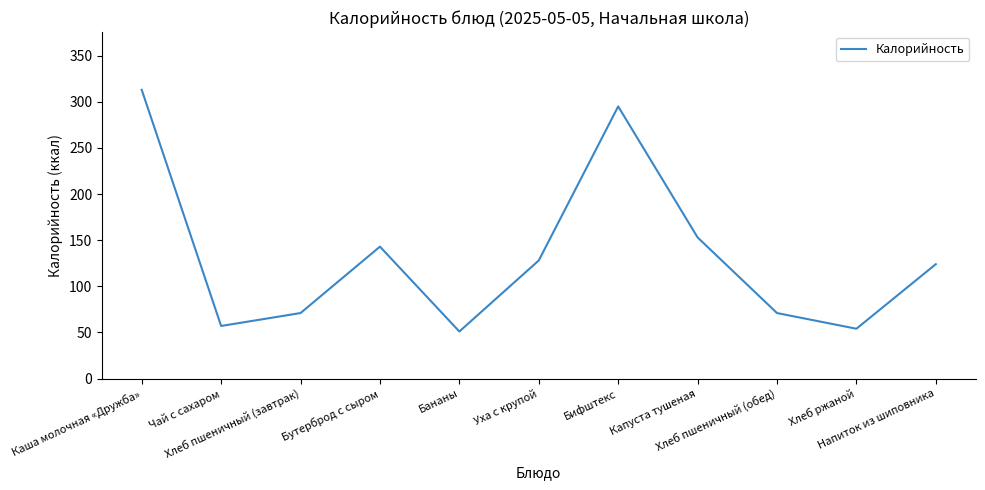

What is the difference between the values at Хлеб ржаной and Капуста тушеная?

99